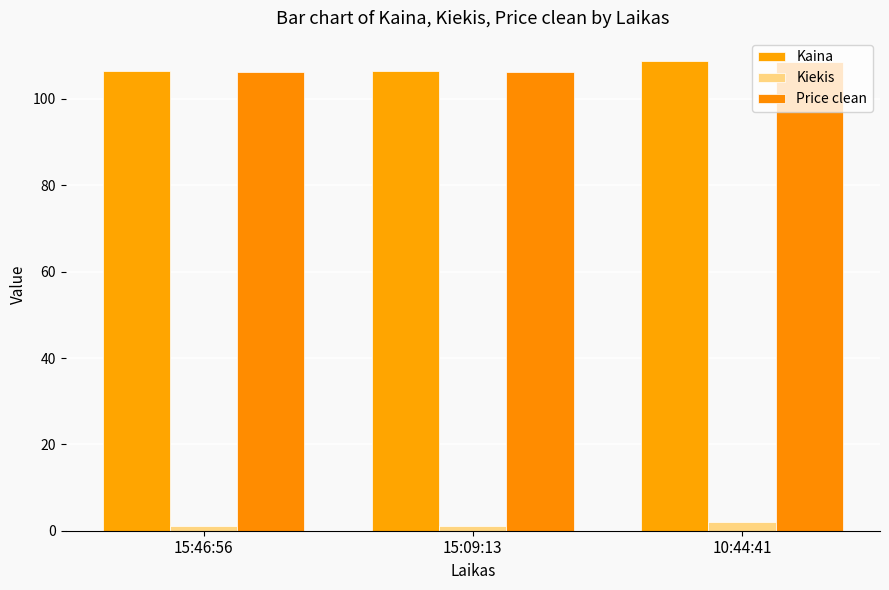

Does the chart contain any negative values?

No